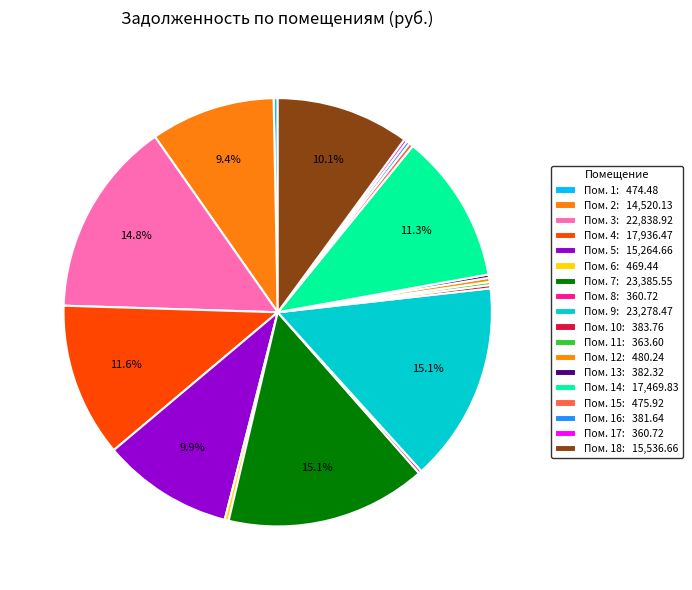

Does any single category account for the majority?

No